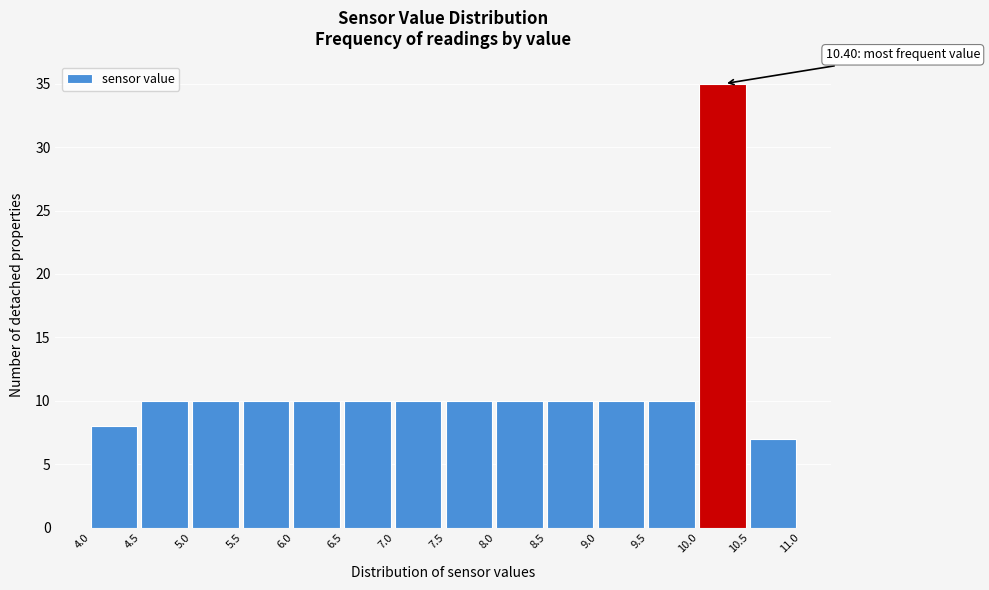

Which range on the x-axis has the tallest bar?

10.0 to 10.5